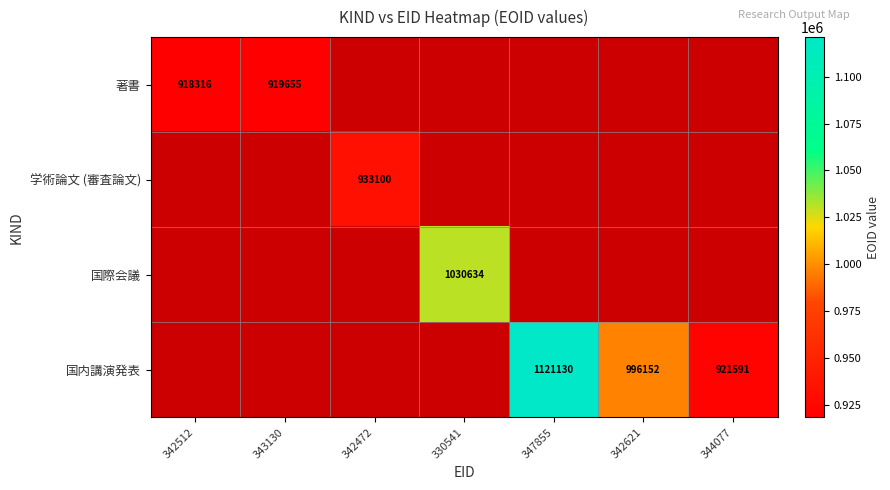

Is the value of 著書 at 343130 greater than the value of 国内講演発表 at 342621?

No